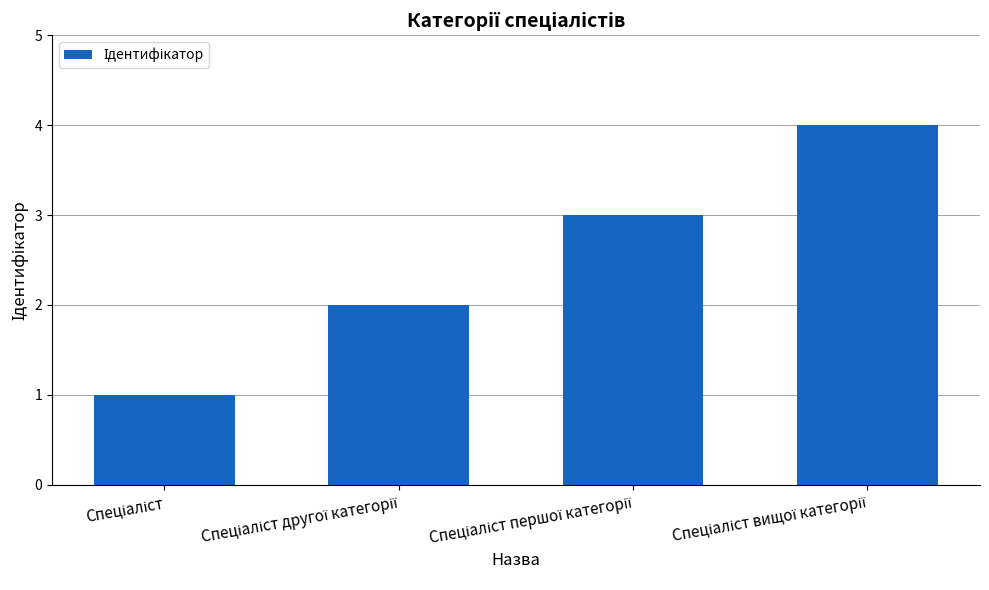

What is the maximum value shown in the chart?

4